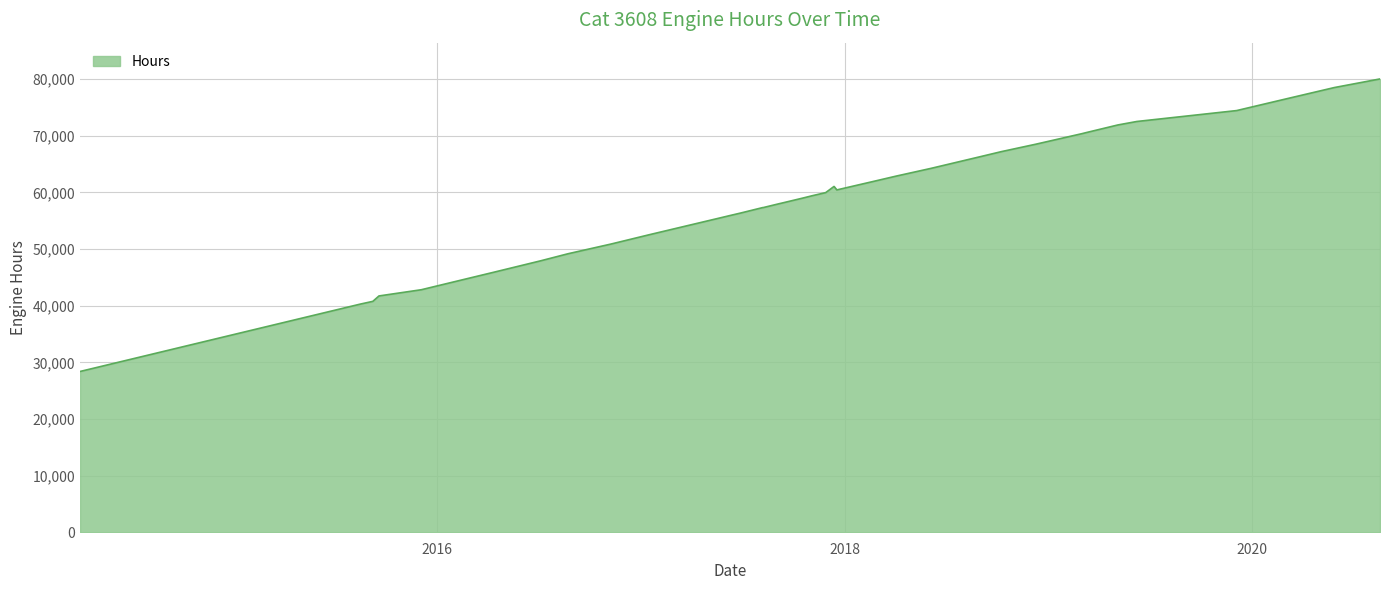

What is the minimum value shown in the chart?

28384